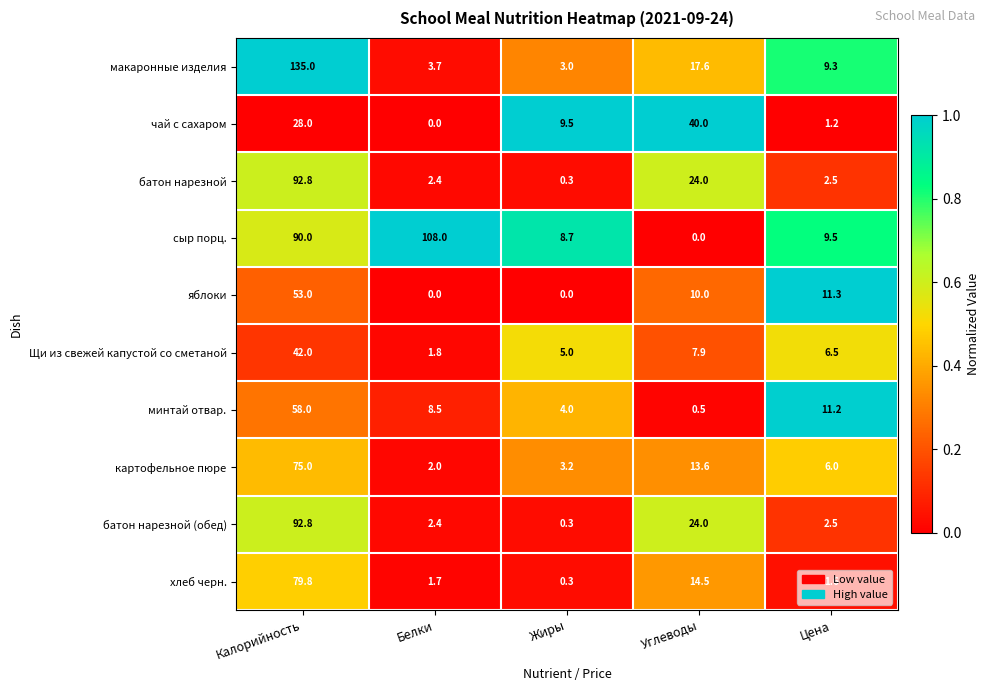

Which series changed the most between Белки and Цена?

сыр порц.